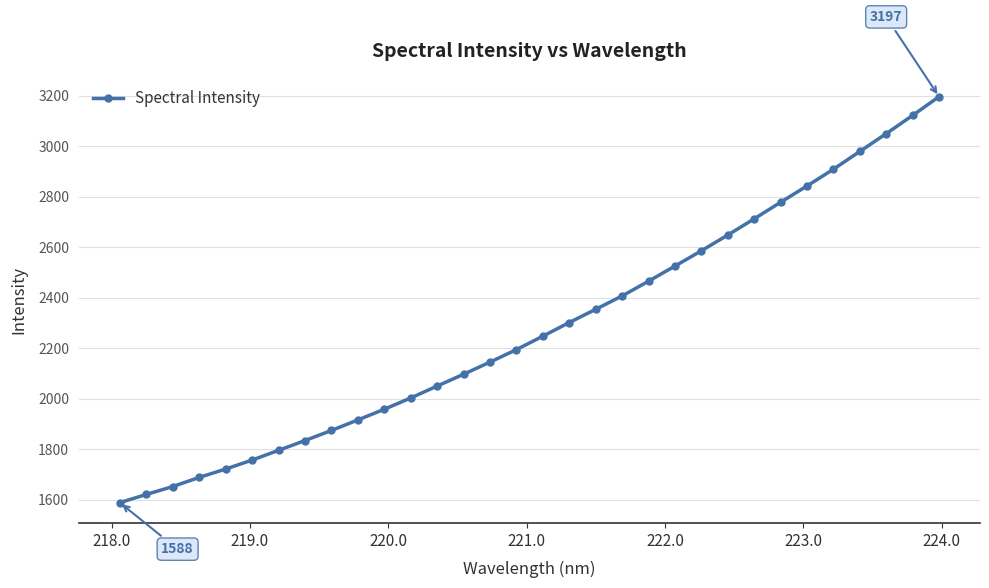

What is the minimum value shown in the chart?

1588.4